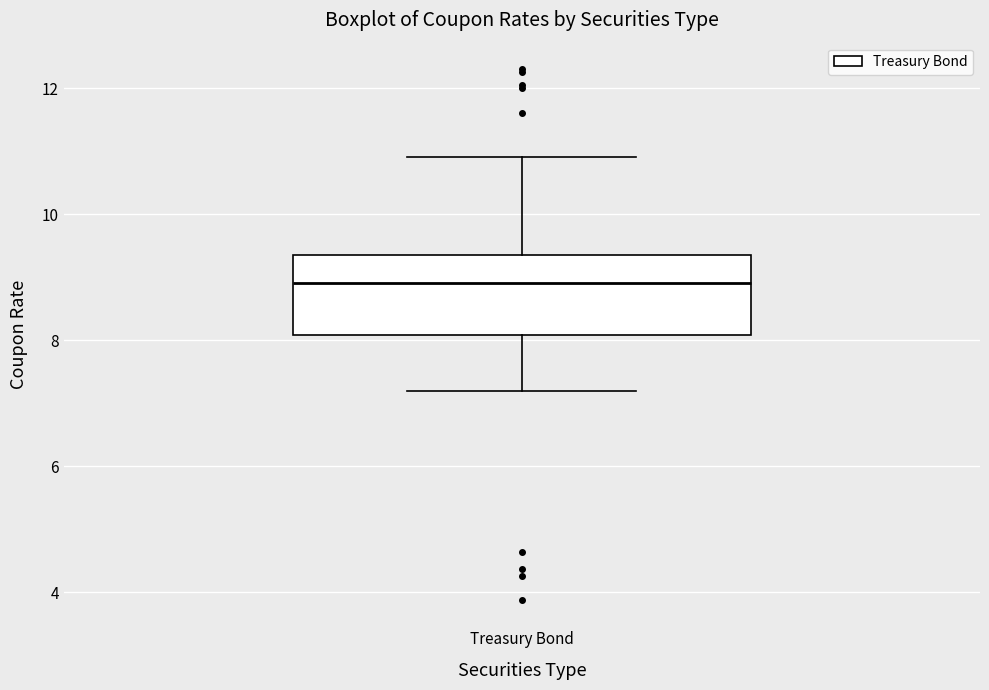

Where does the lower whisker of the box for Treasury Bond end on the y-axis? The values are not printed on the chart, so give them approximately, as read against the axis.

7.2